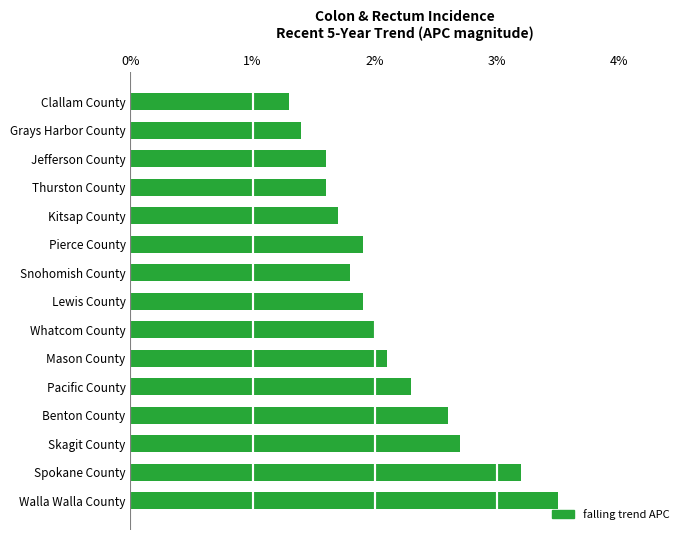

What is the minimum value shown in the chart?

1.3